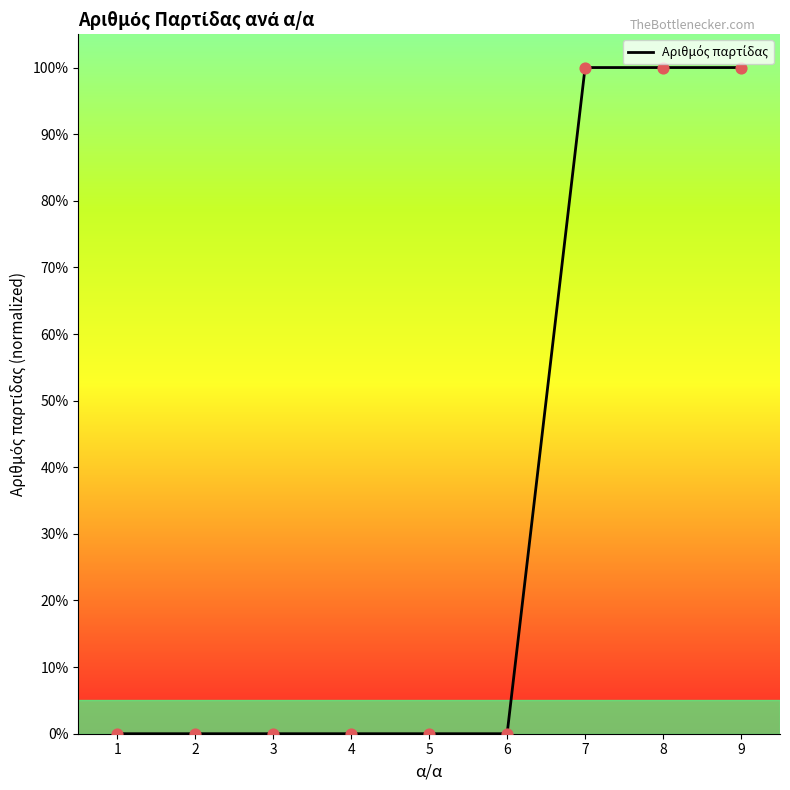

What is the change in value from 6 to 8?

+100.0